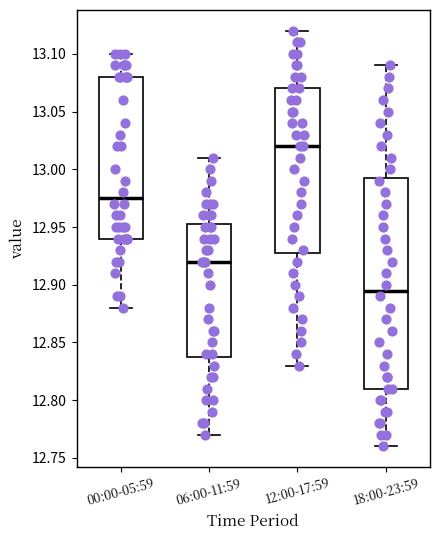

Reading left to right, read every box against the y-axis: the position of its median line, the range the box covers, and the ends of its whiskers. The values are not printed on the chart, so give them approximately, as read against the axis.

00:00-05:59: median 12.975, box 12.940 to 13.080, whiskers 12.880 to 13.100
06:00-11:59: median 12.920, box 12.840 to 12.955, whiskers 12.770 to 13.010
12:00-17:59: median 13.020, box 12.930 to 13.070, whiskers 12.830 to 13.120
18:00-23:59: median 12.895, box 12.810 to 12.995, whiskers 12.760 to 13.090